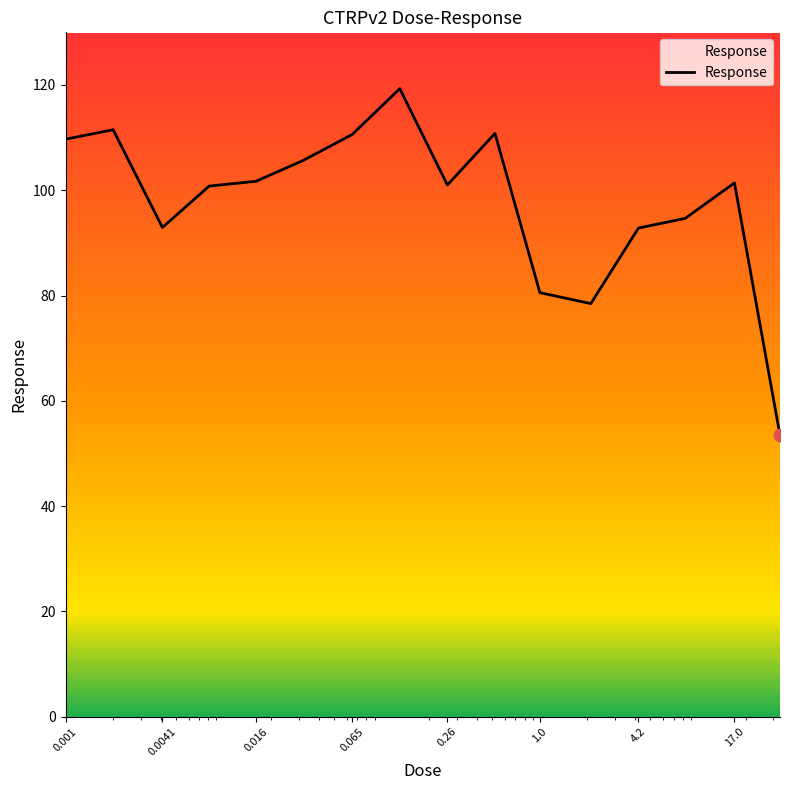

What is the smallest value displayed?

53.5